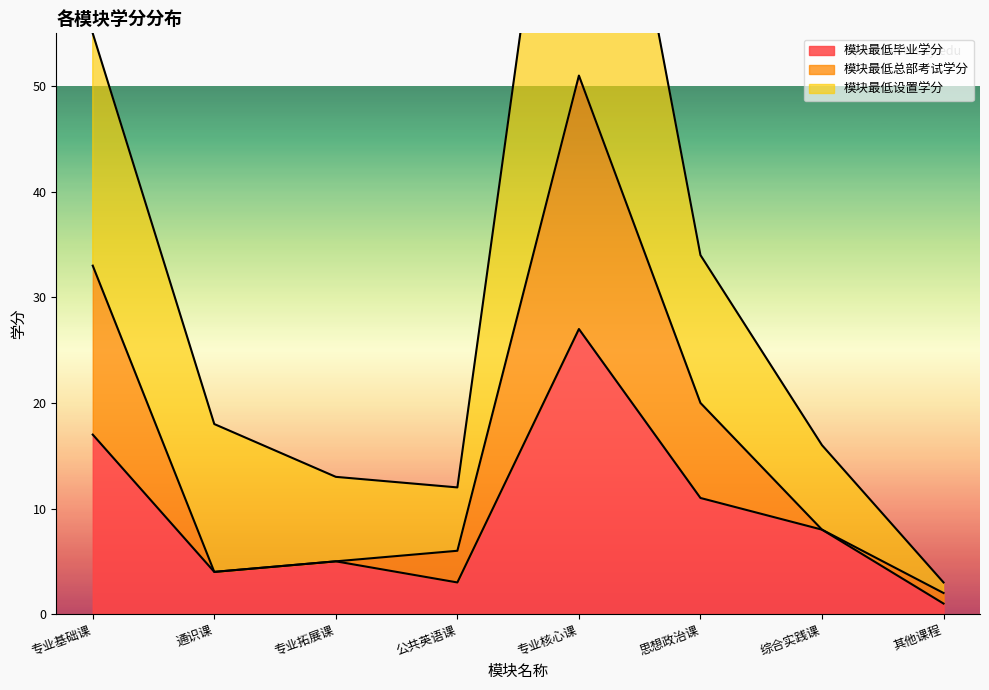

True or false: 模块最低设置学分 and 模块最低毕业学分 intersect in this chart.

False